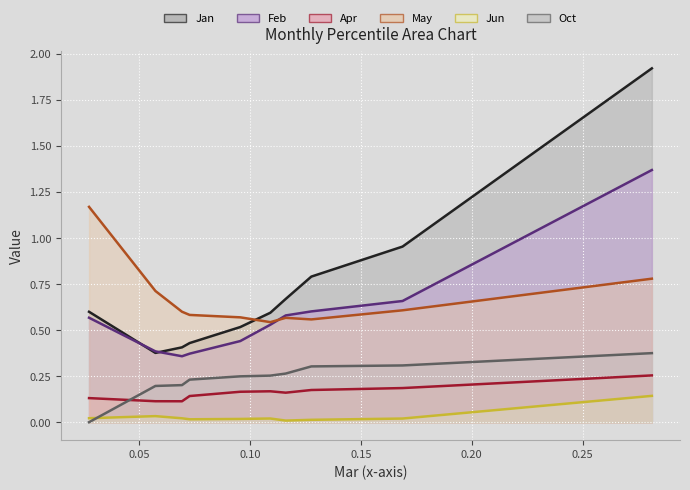

Does the chart display data point markers on the line(s)?

No